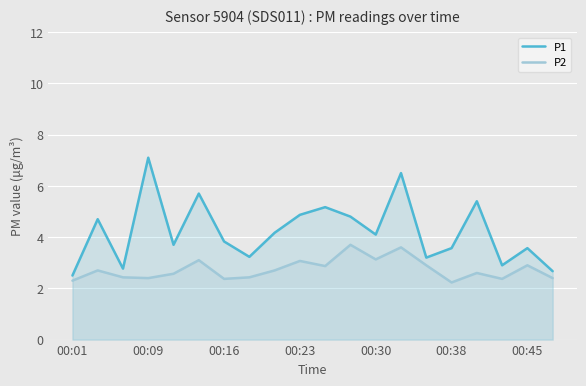

At 00:30, list the series in order from smallest to largest.

P2, P1